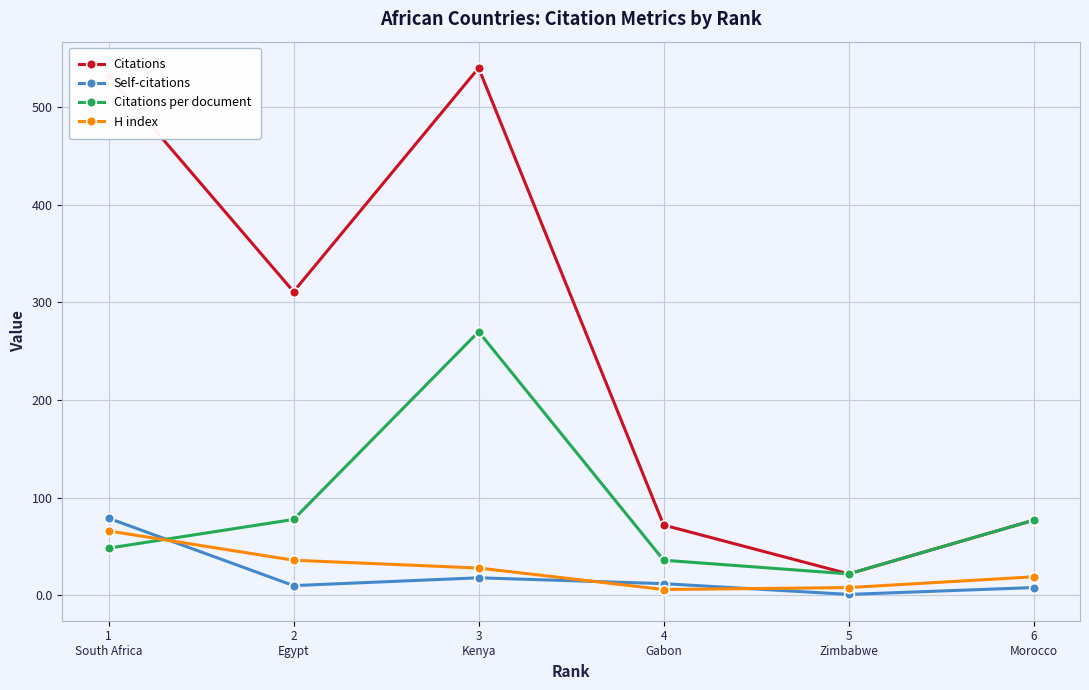

At how many categories does at least one series exceed 268?

3